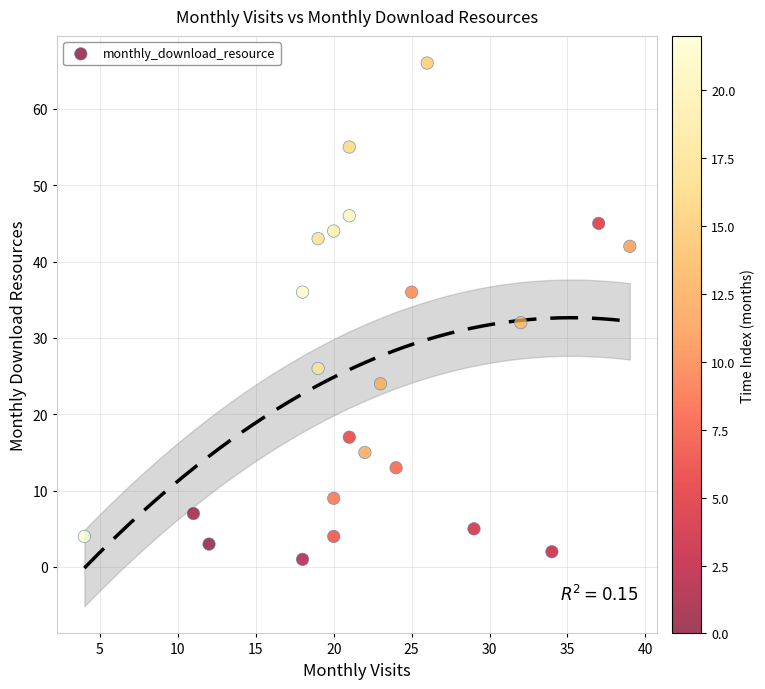

What Y value in the scatter plot is closest to 33?

32